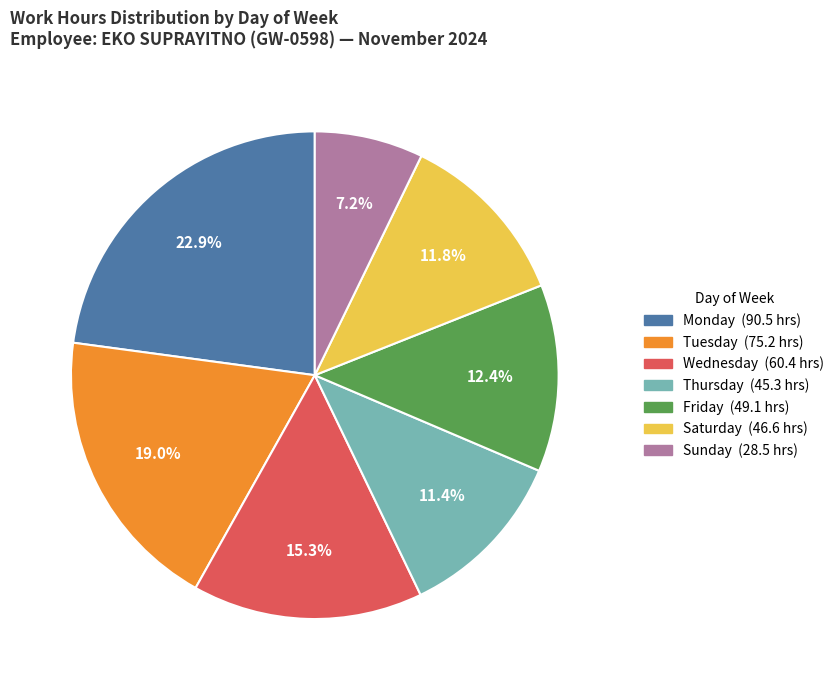

Does any single category account for the majority?

No